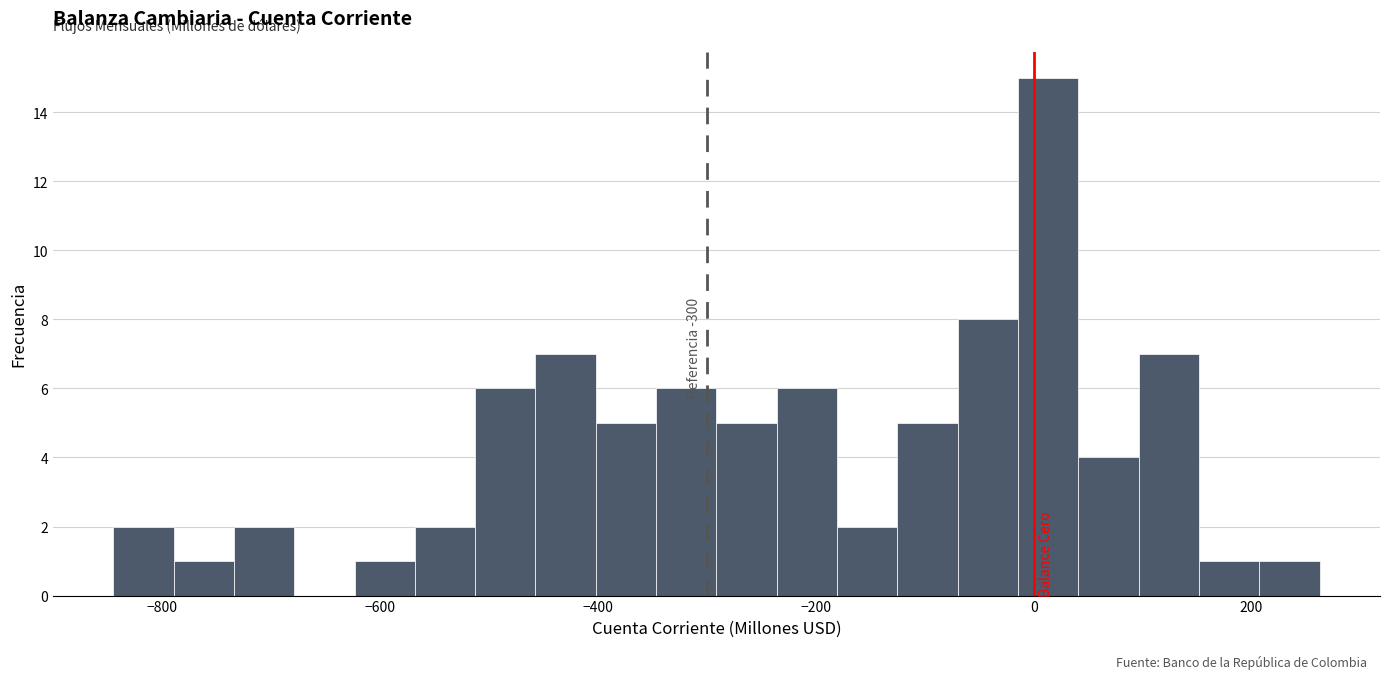

Around what value on the x-axis is the tallest bar? Give the approximate position of its centre, as read against the axis.

20